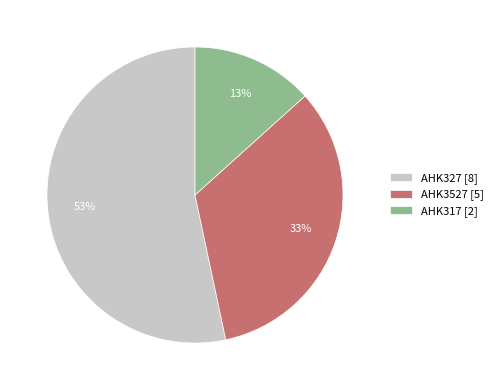

Is there a majority slice in this chart?

Yes